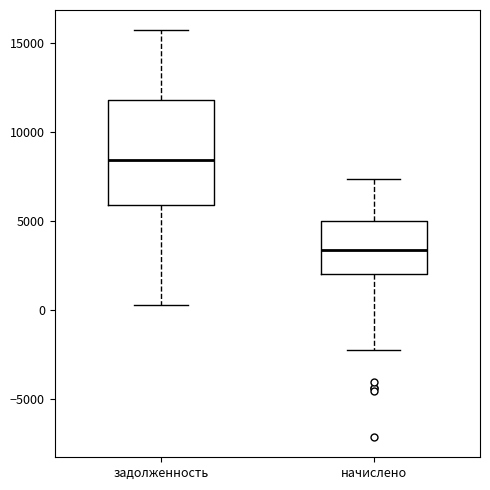

Comparing the boxes themselves (not the whiskers), which one is the tallest?

задолженность